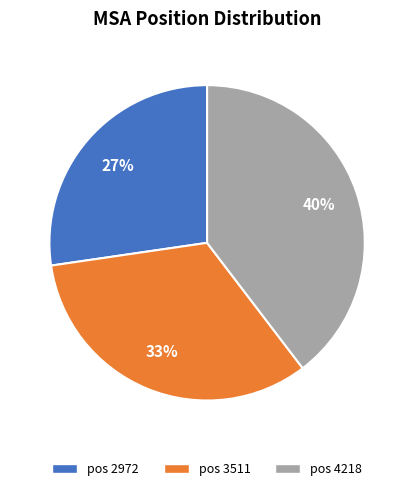

Does any single category account for the majority?

No